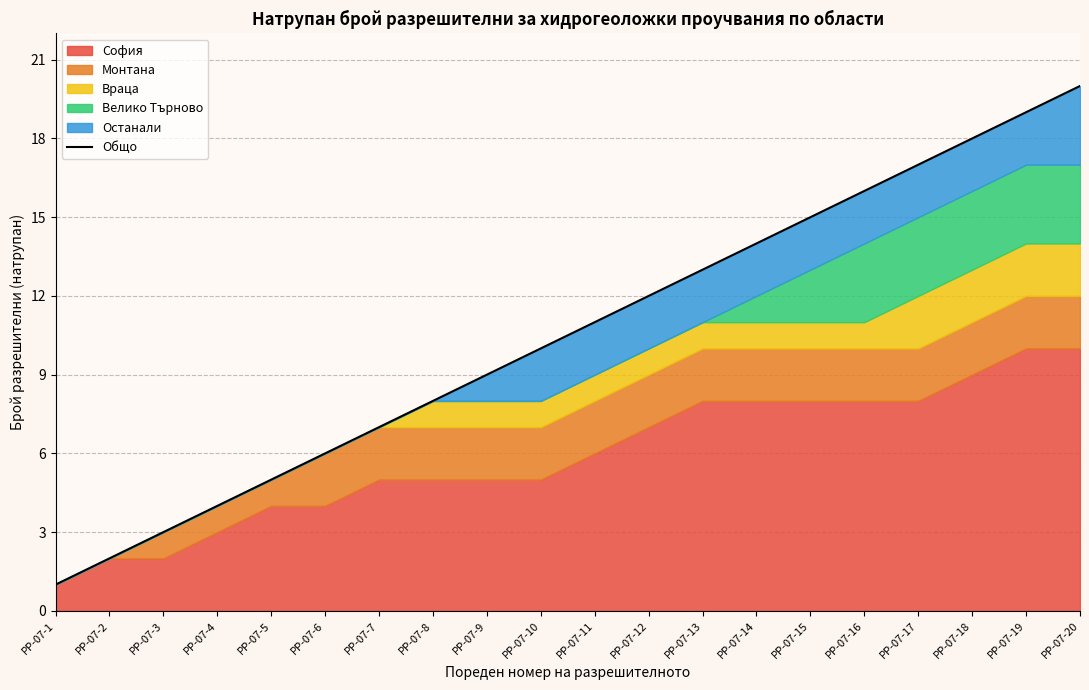

List the labels in order of value, largest first.

РР-07-20, РР-07-19, РР-07-18, РР-07-17, РР-07-16, РР-07-15, РР-07-14, РР-07-13, РР-07-12, РР-07-11, РР-07-10, РР-07-9, РР-07-8, РР-07-7, РР-07-6, РР-07-5, РР-07-4, РР-07-3, РР-07-2, РР-07-1